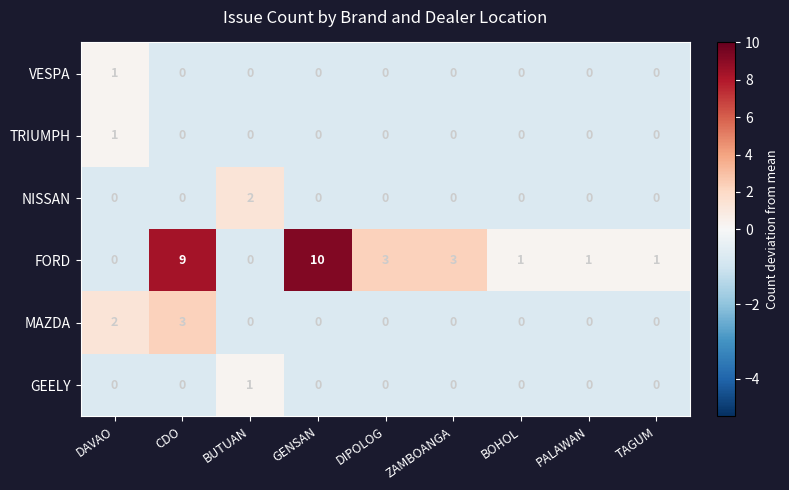

Which series changed the most between GENSAN and BOHOL?

FORD